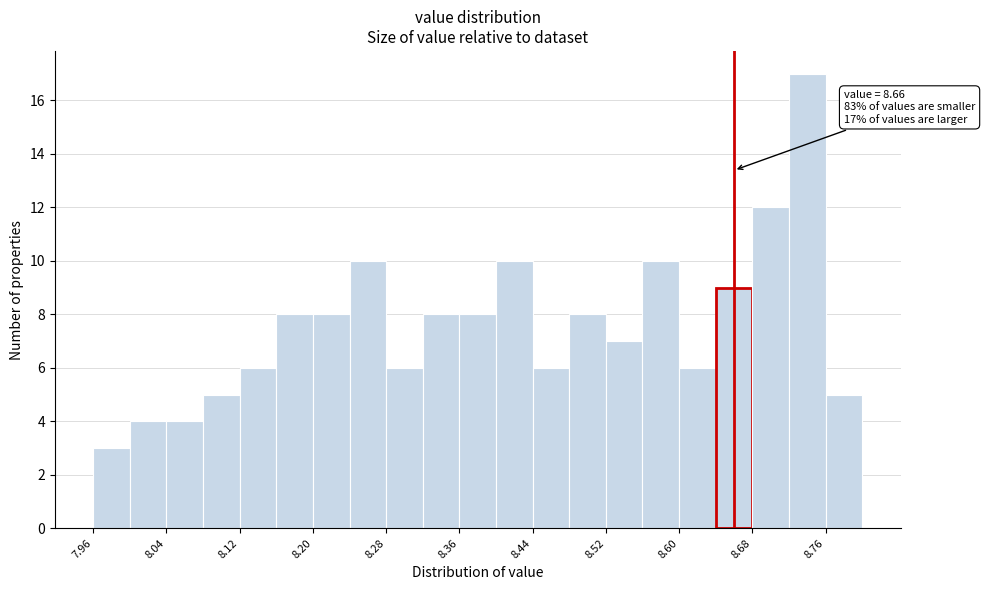

Which range on the x-axis has the tallest bar?

8.72 to 8.76